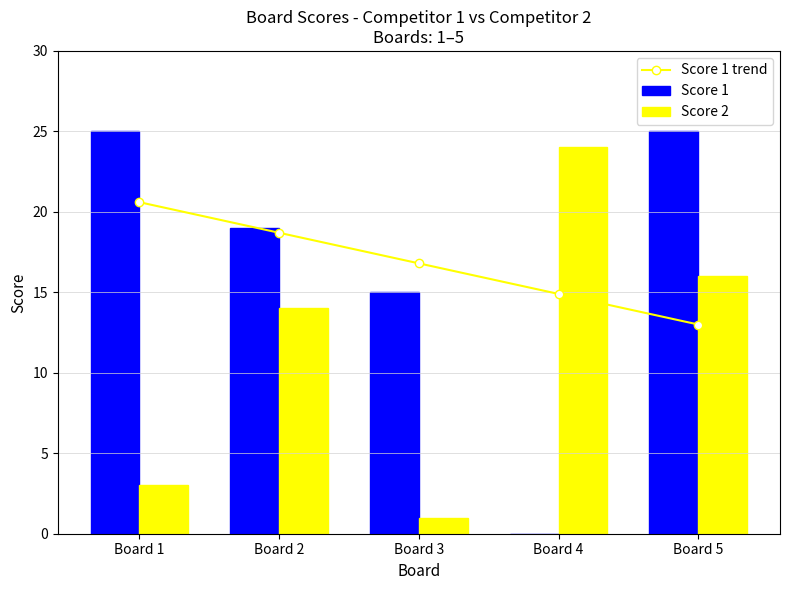

At which label does Score 2 reach its minimum?

Board 3